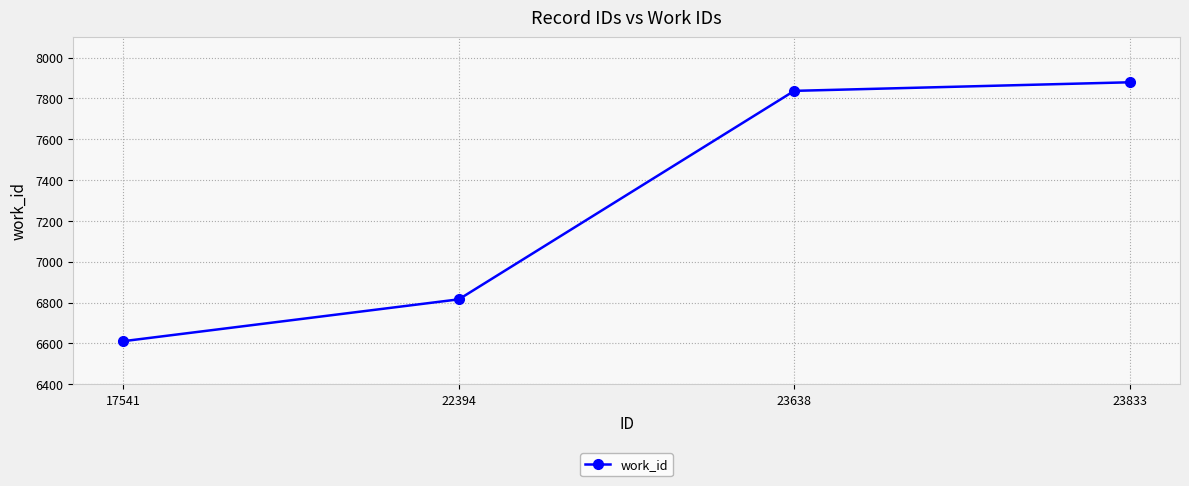

True or false: the data shows 10351 at 23638.

False